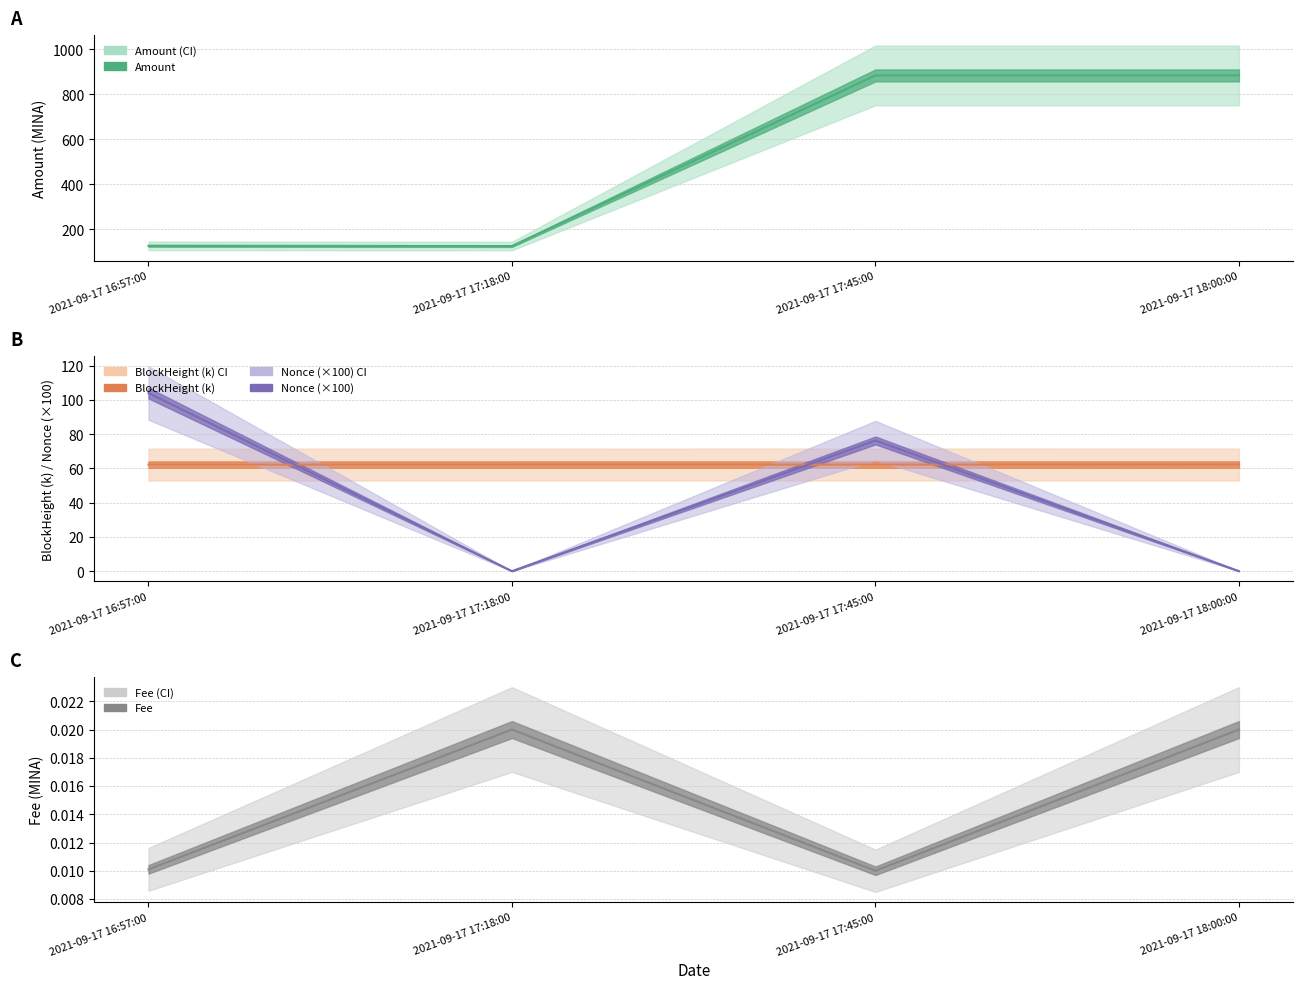

Which series has the largest total across all categories?

Amount